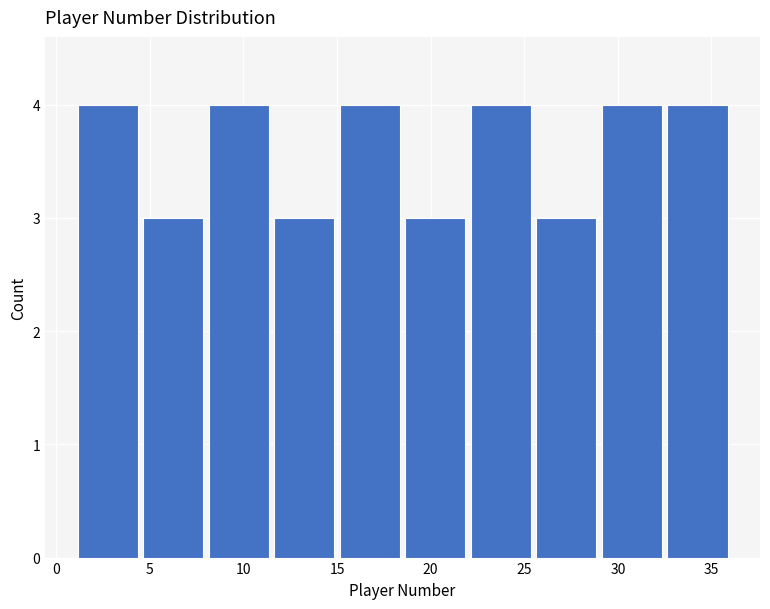

What is the height of the bar covering 22.0 to 25.5 on the x-axis? The values are not printed on the chart, so give them approximately, as read against the axis.

4